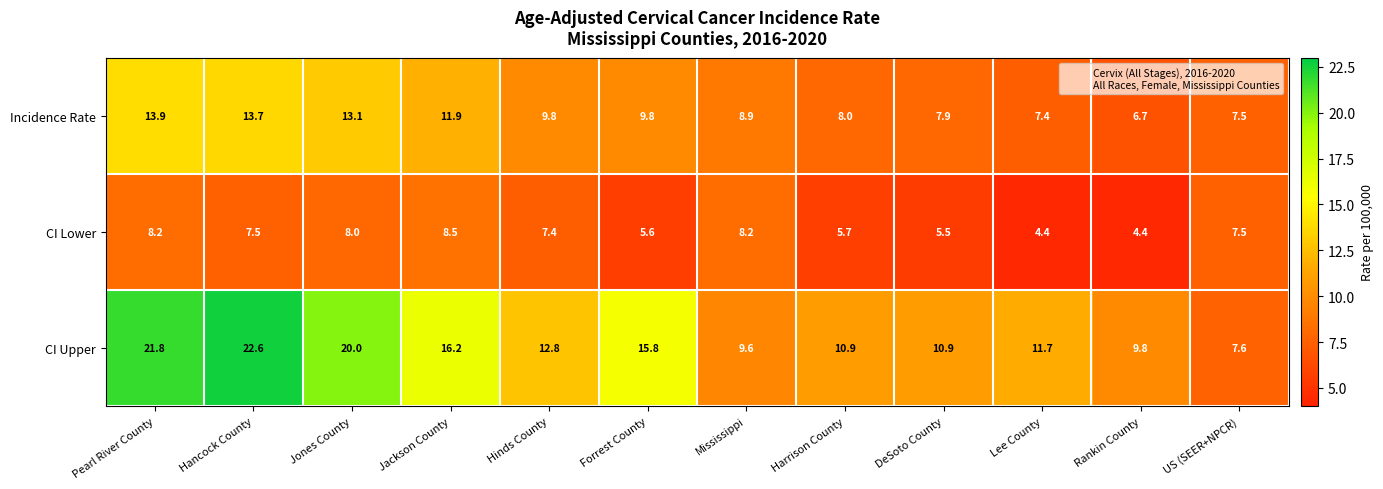

At which label does Incidence Rate first exceed 9?

Pearl River County